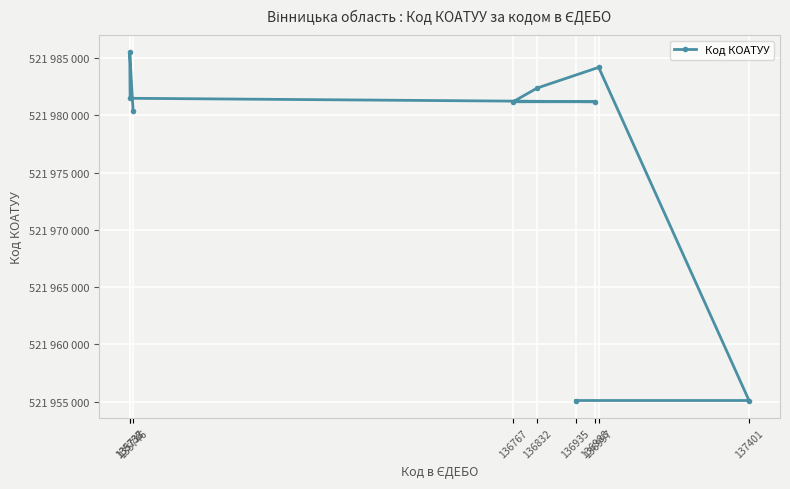

Count the number of categories in the chart.

9